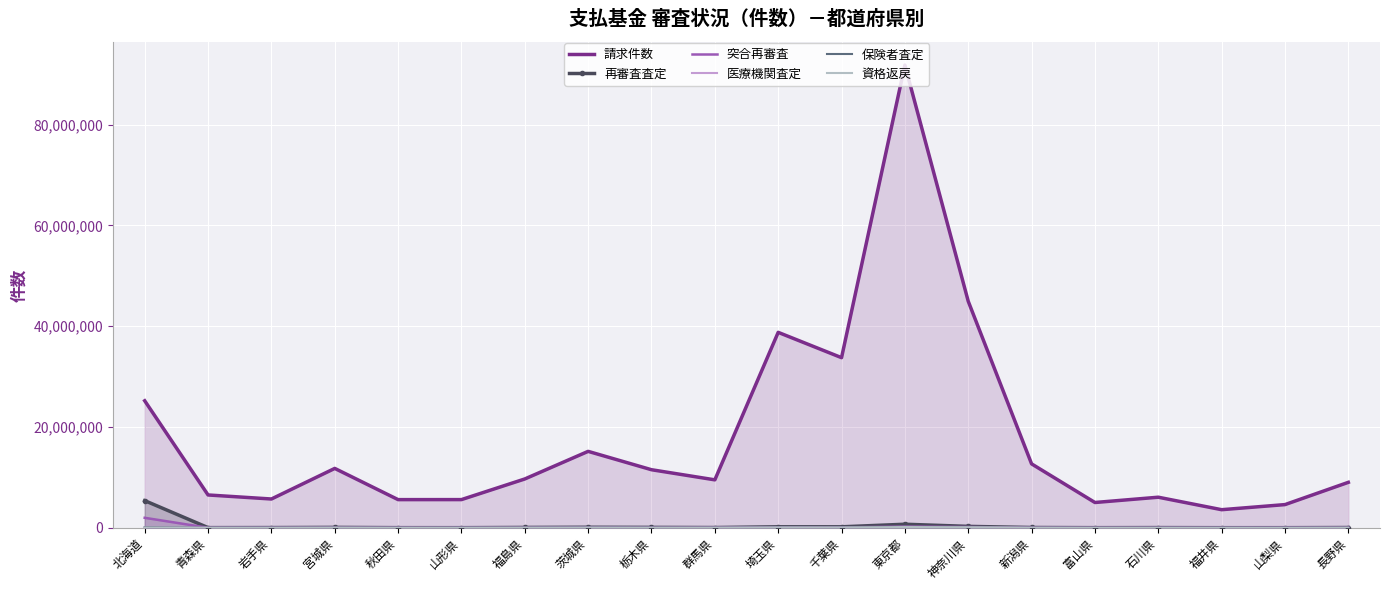

Which series has the largest total across all categories?

請求件数